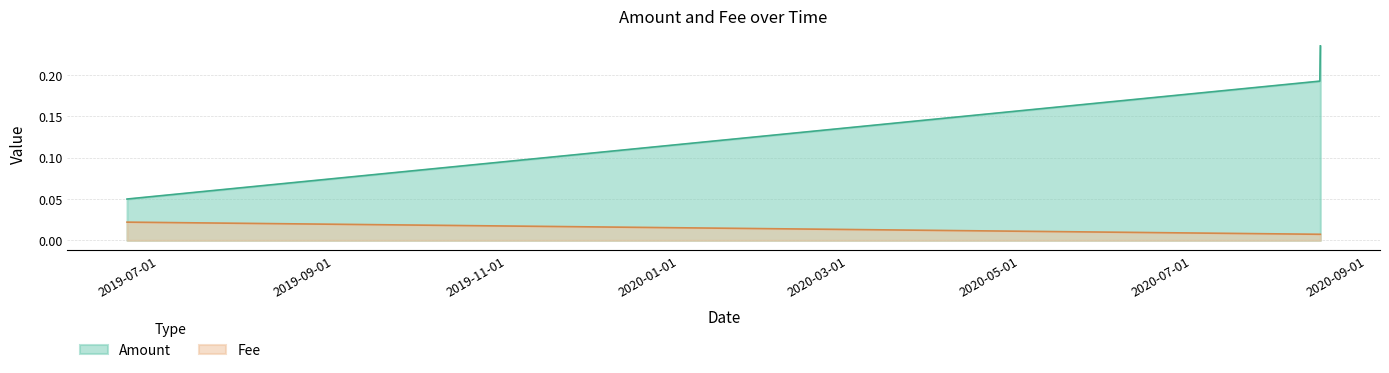

True or false: Amount has a value of 0.1 at 2019-06-19 13:37:02.

True